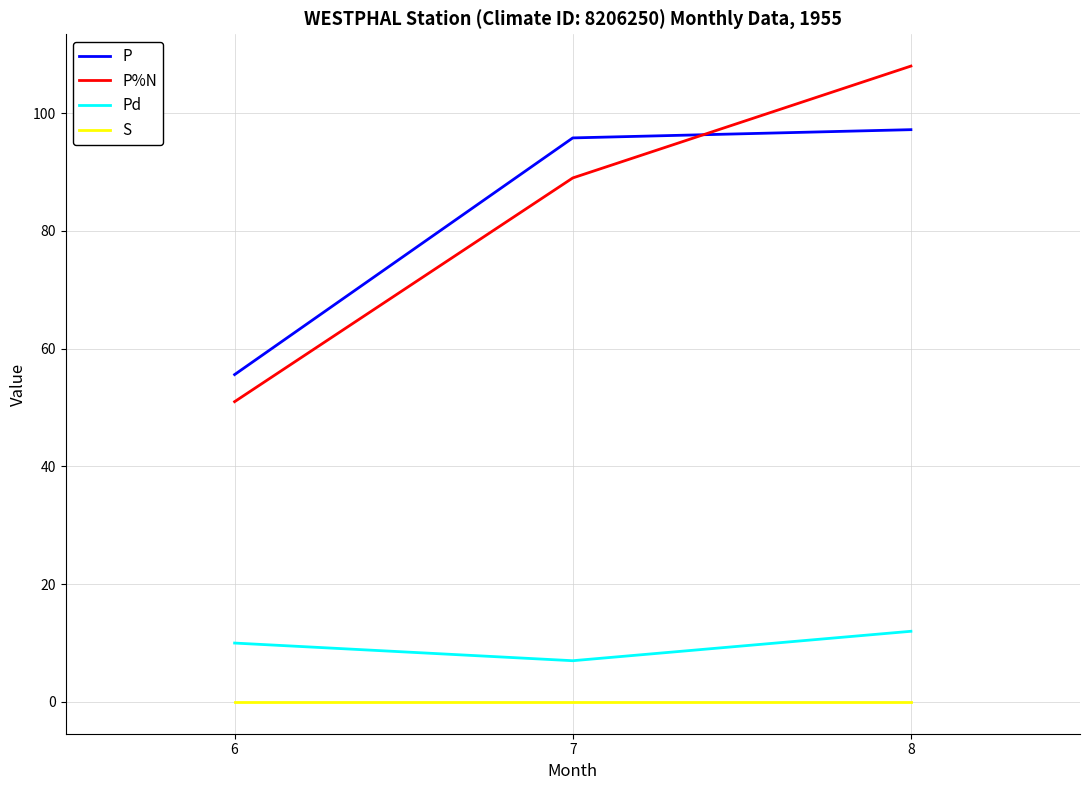

Is the value of S at 6 greater than the value of Pd at 8?

No